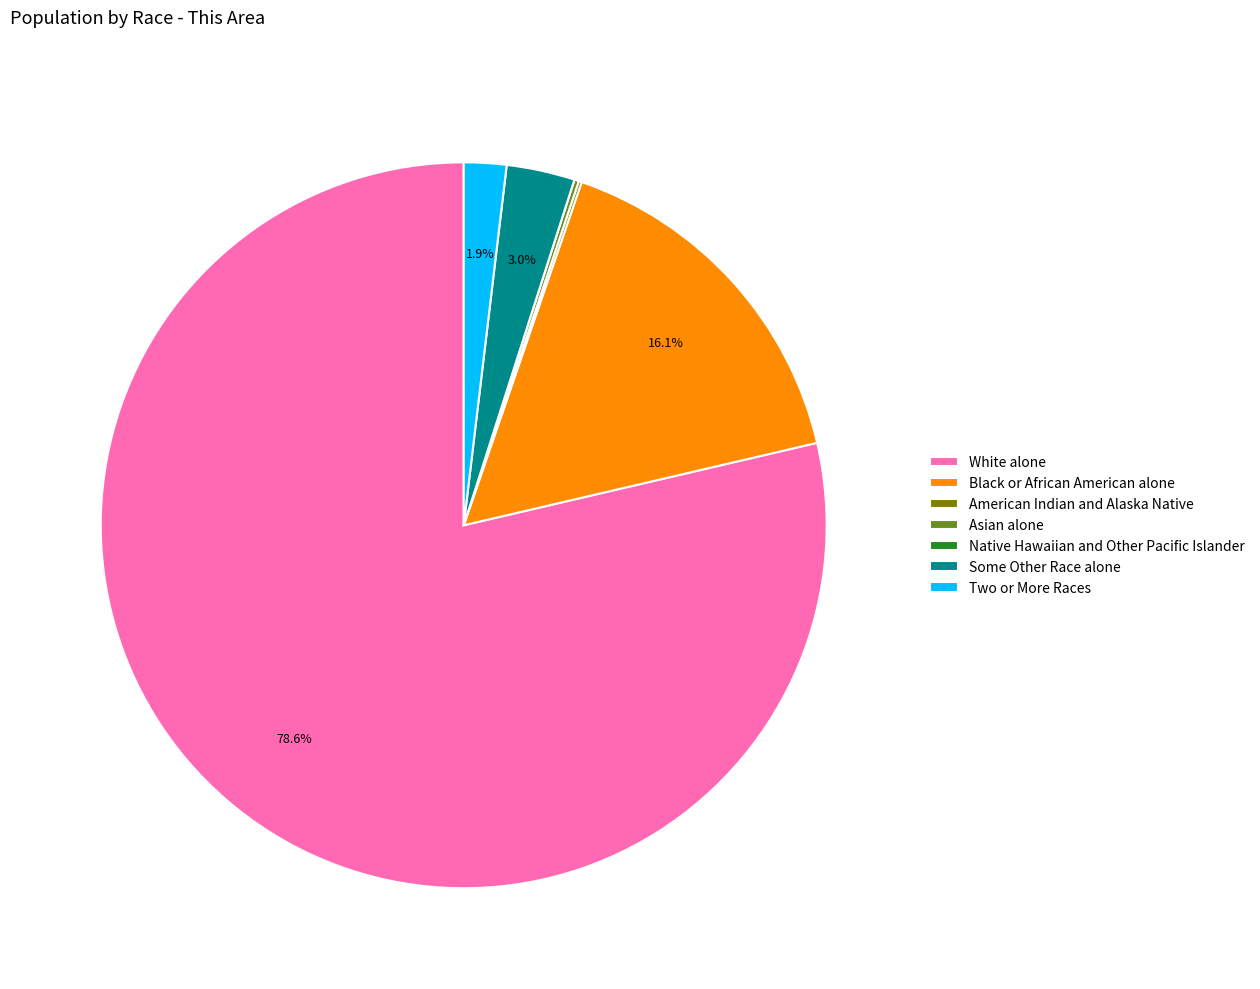

What is the total percentage of Some Other Race alone and Two or More Races?

4.9%